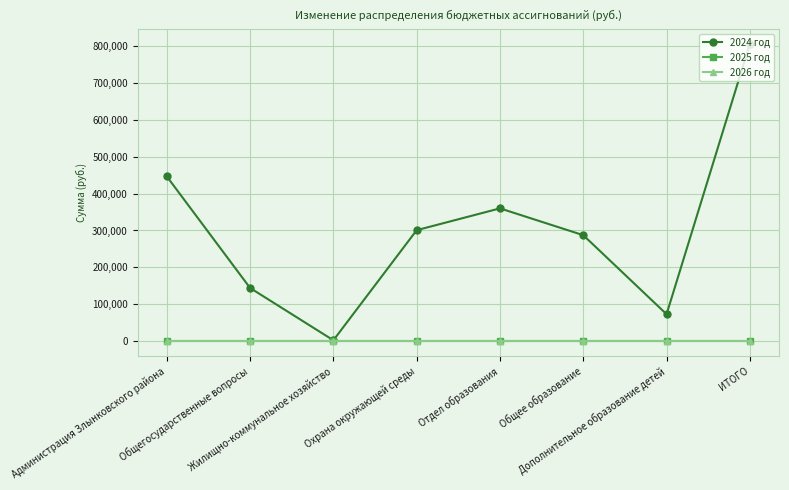

Is this an area chart (filled region under the line)?

No